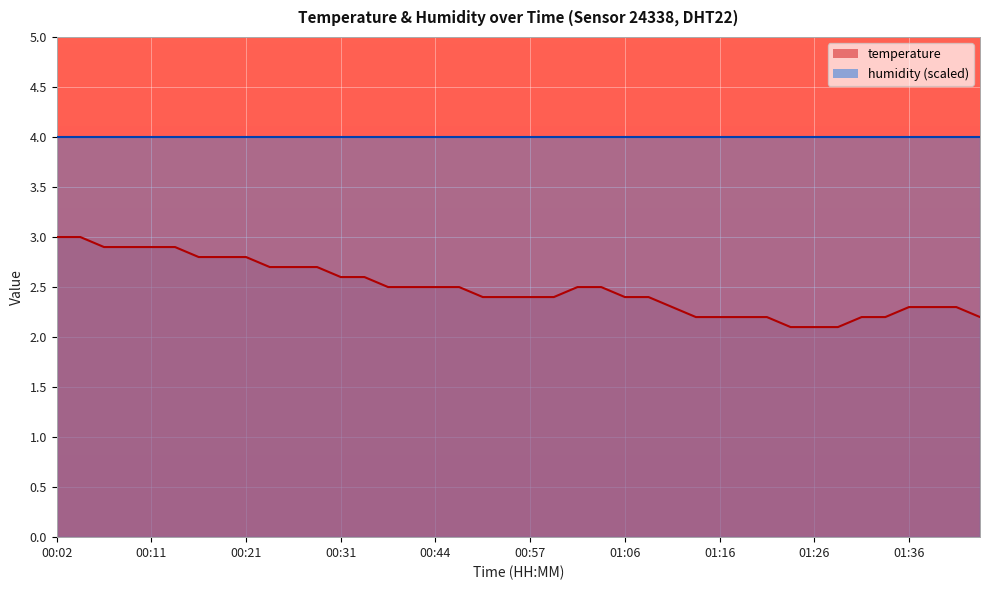

What is the sum of all values?

99.6